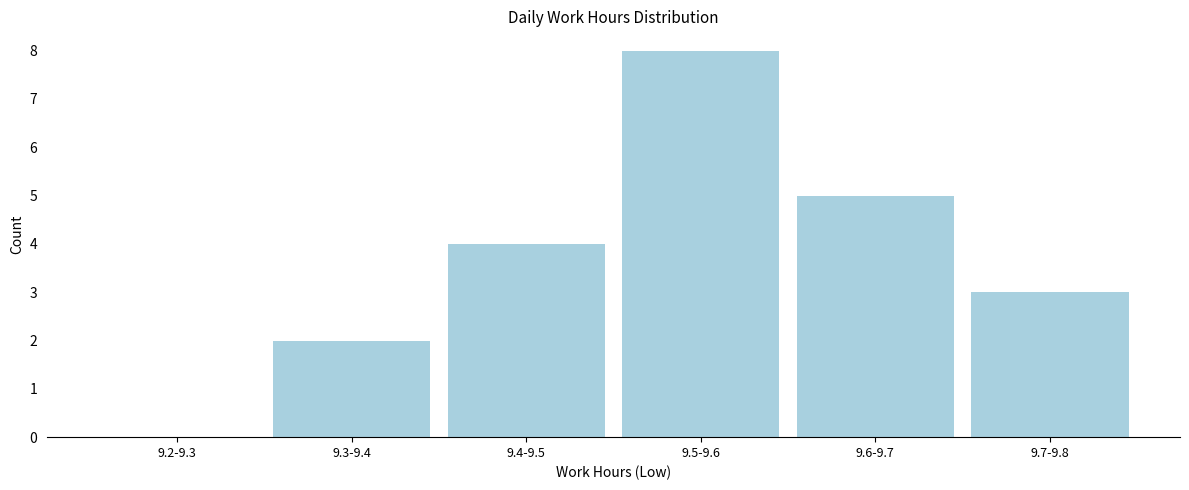

Reading left to right, what are all the values shown in this chart?

9.2-9.3=0	9.3-9.4=2	9.4-9.5=4	9.5-9.6=8	9.6-9.7=5	9.7-9.8=3